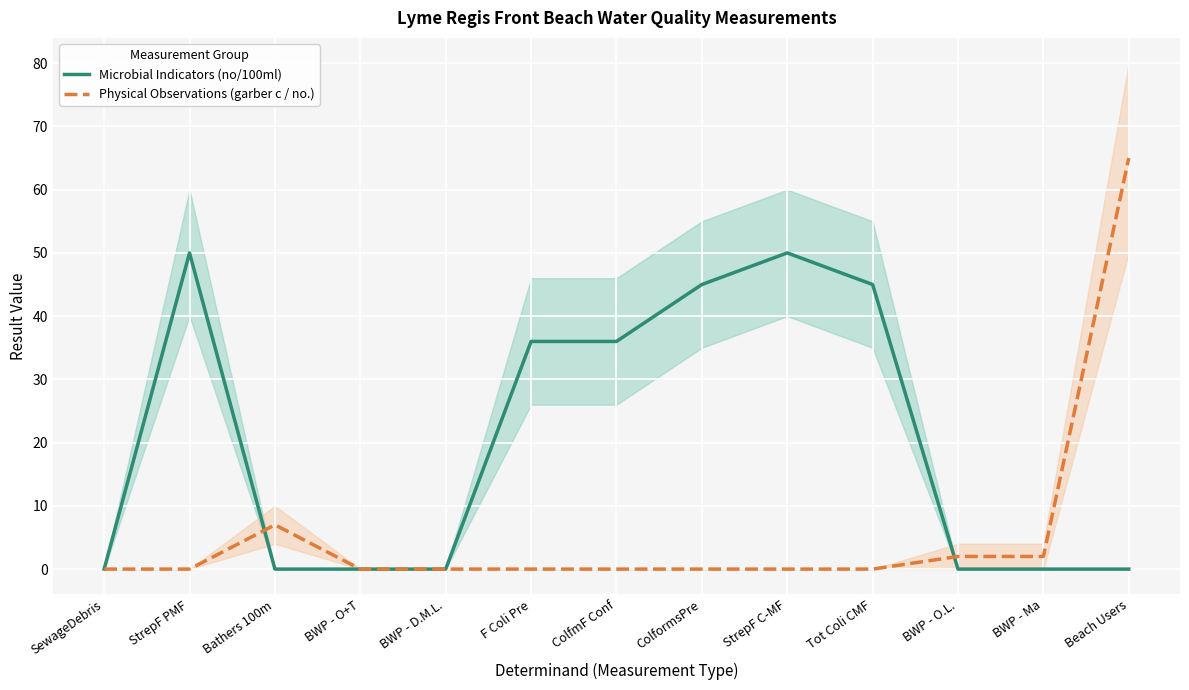

What is the spread (max minus min) of values at ColformsPre?

45